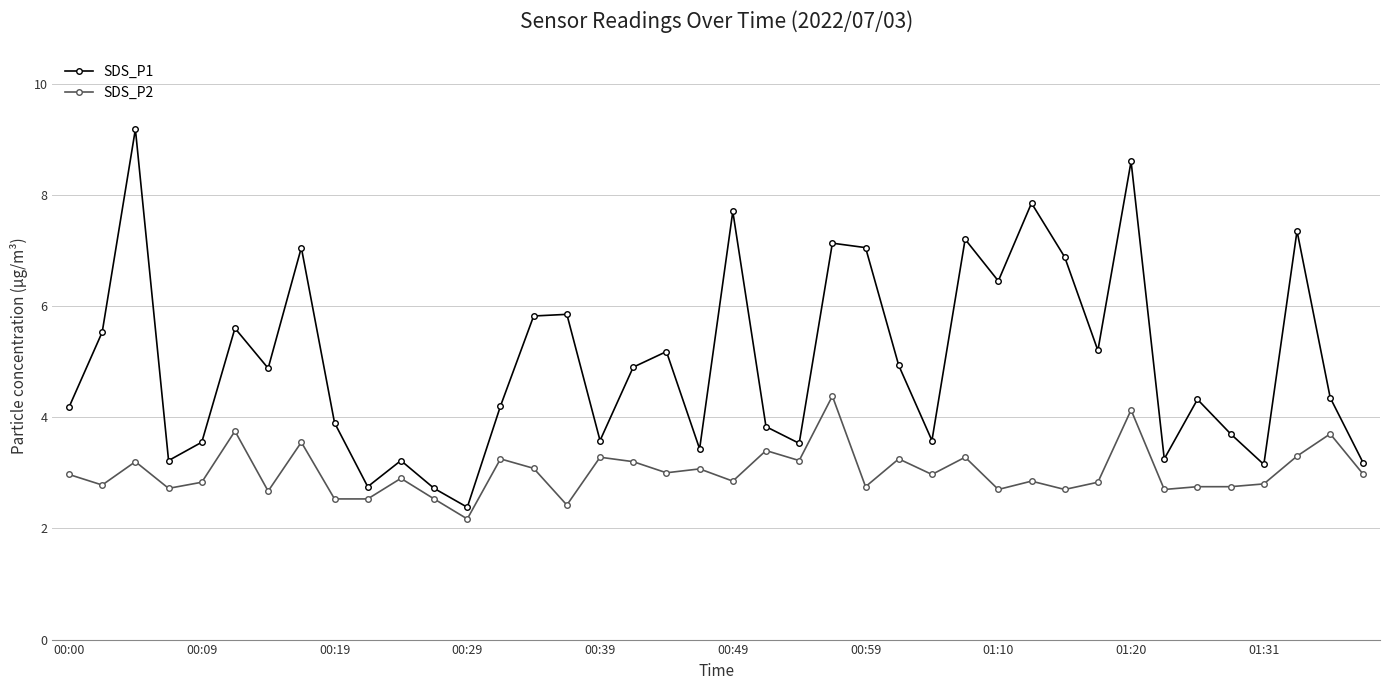

What is the average value of the SDS_P2 series?

3.0